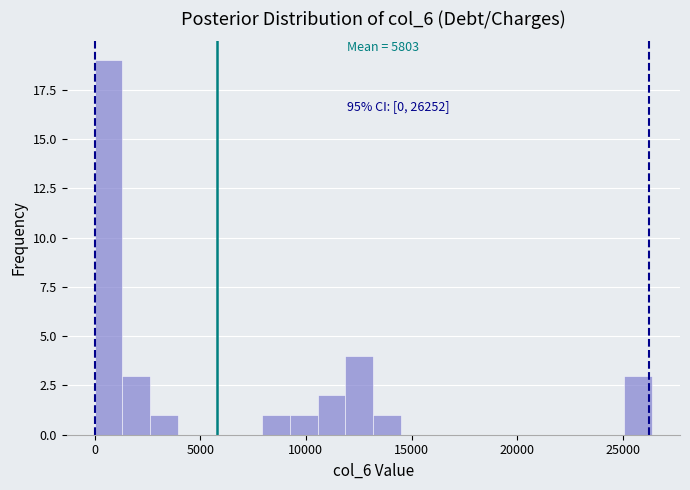

Read against the x-axis, roughly where is the centre of the tallest bar?

500